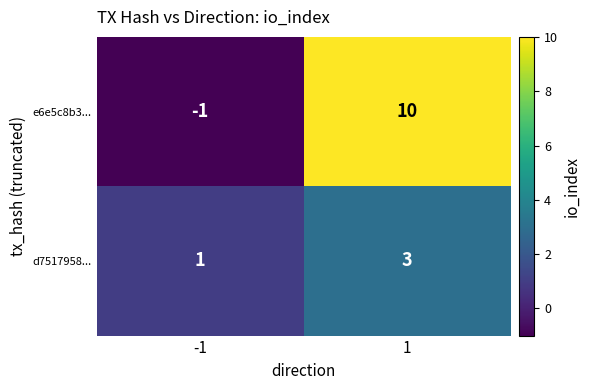

Rank the series by their maximum value, from lowest to highest.

d7517958..., e6e5c8b3...